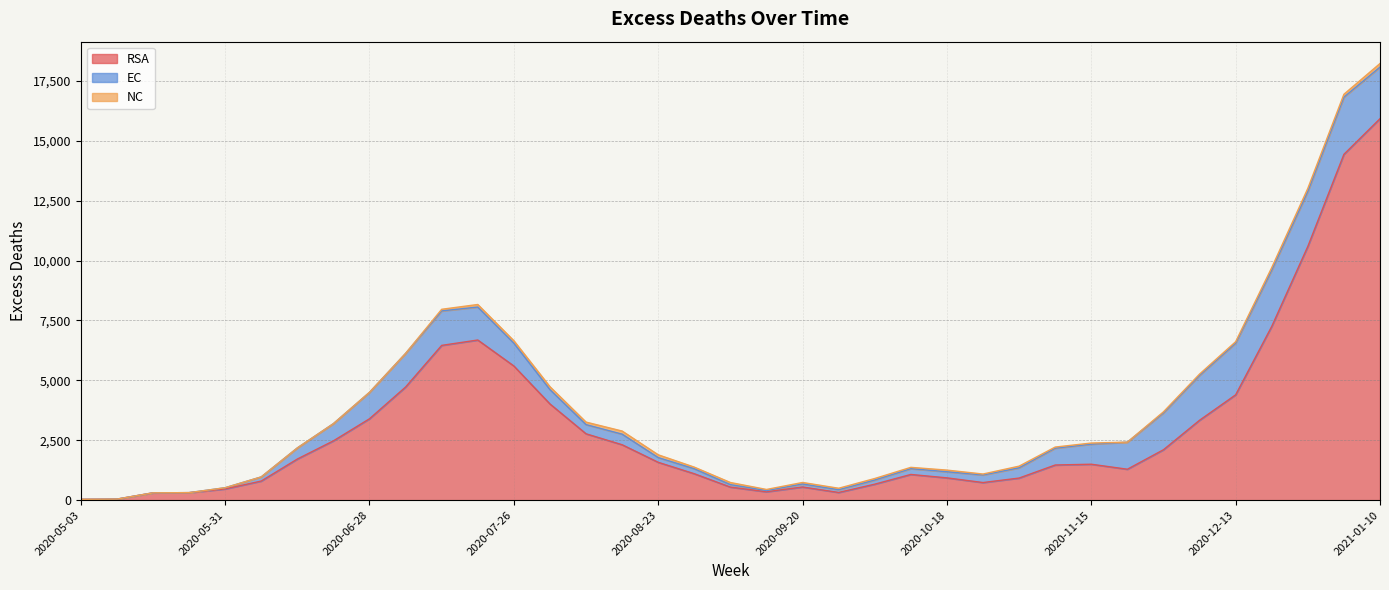

What is the maximum value for EC?

2385.8